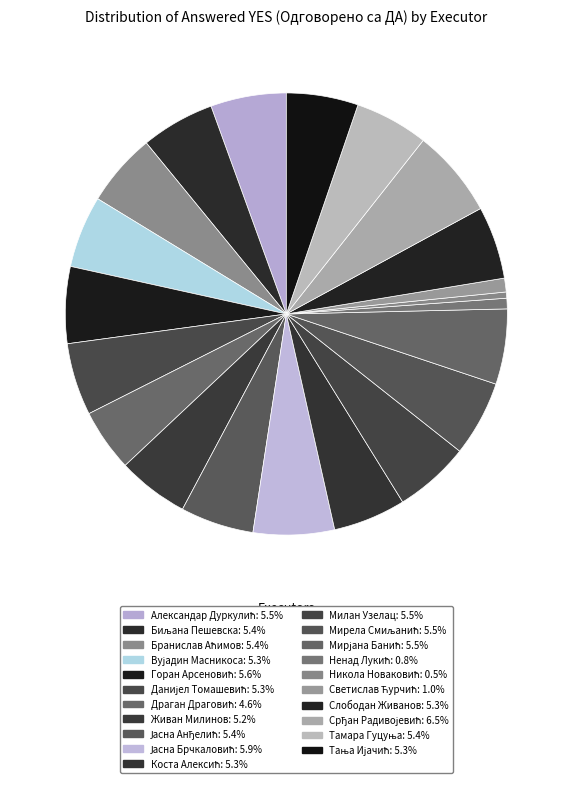

Is Ненад Лукић the majority of the pie?

No